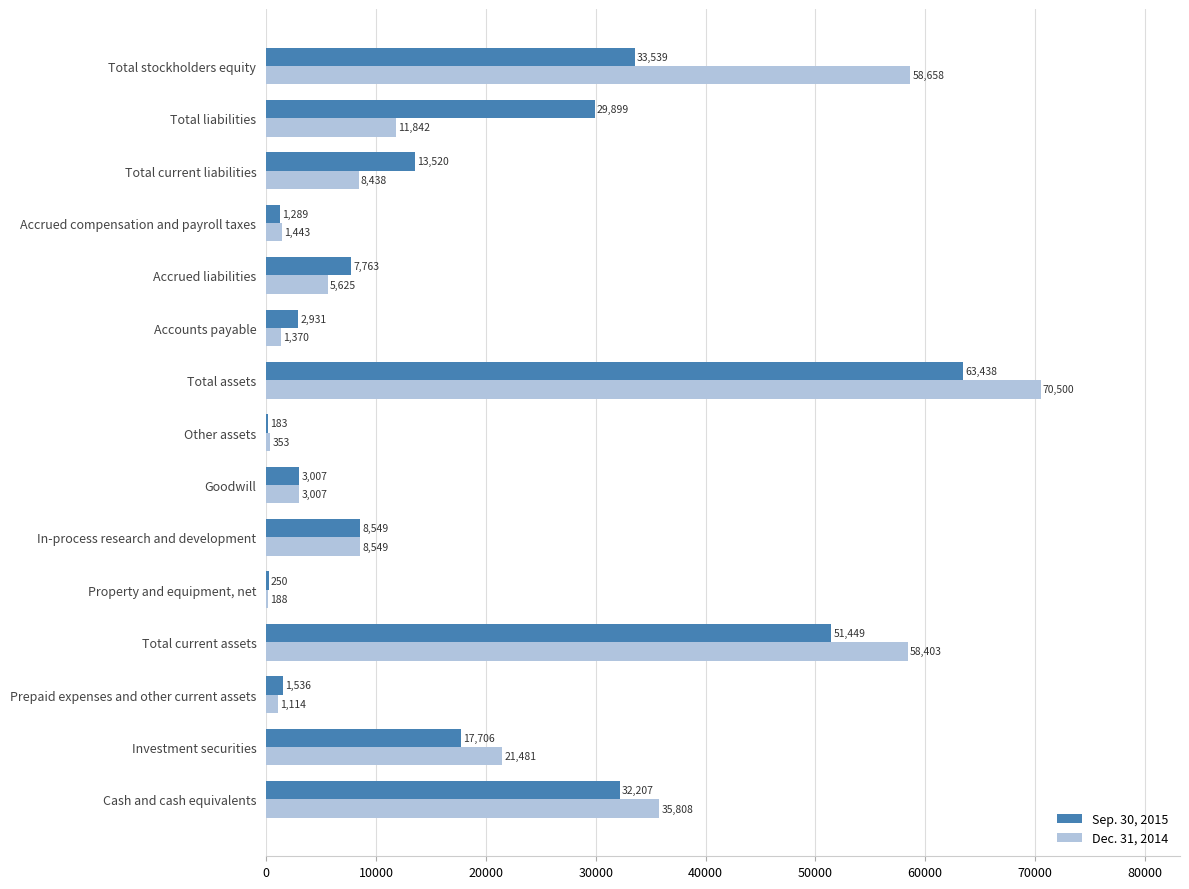

Which category has the highest value in the Dec. 31, 2014 series?

Total assets